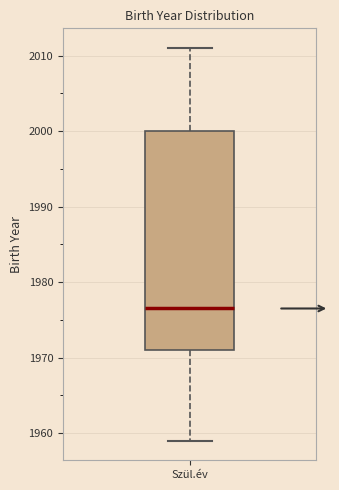

Transcribe this box plot: give where the median line is, the range the box spans, and where the two whiskers end, as read against the y-axis. The values are not printed on the chart, so give them approximately, as read against the axis.

median 1977, box 1971 to 2000, whiskers 1959 to 2011